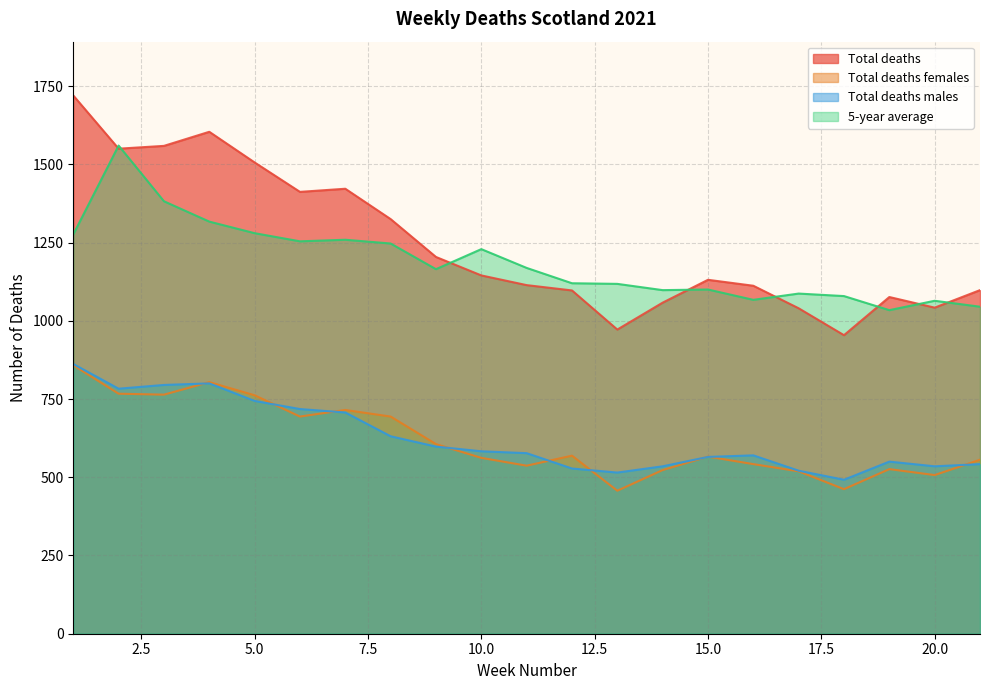

True or false: Total deaths males and 5-year average intersect in this chart.

False